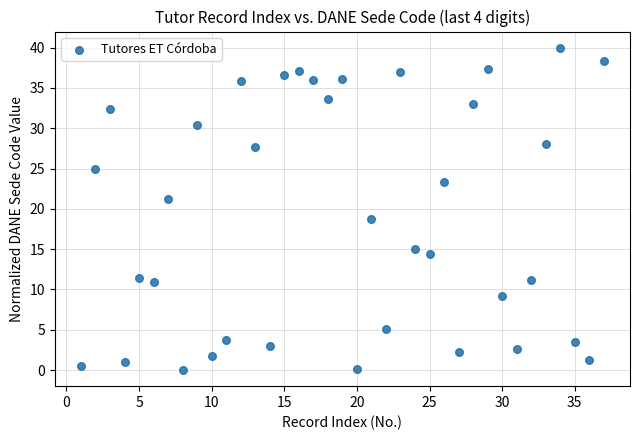

What is the range of X values (max minus min)?

36.0